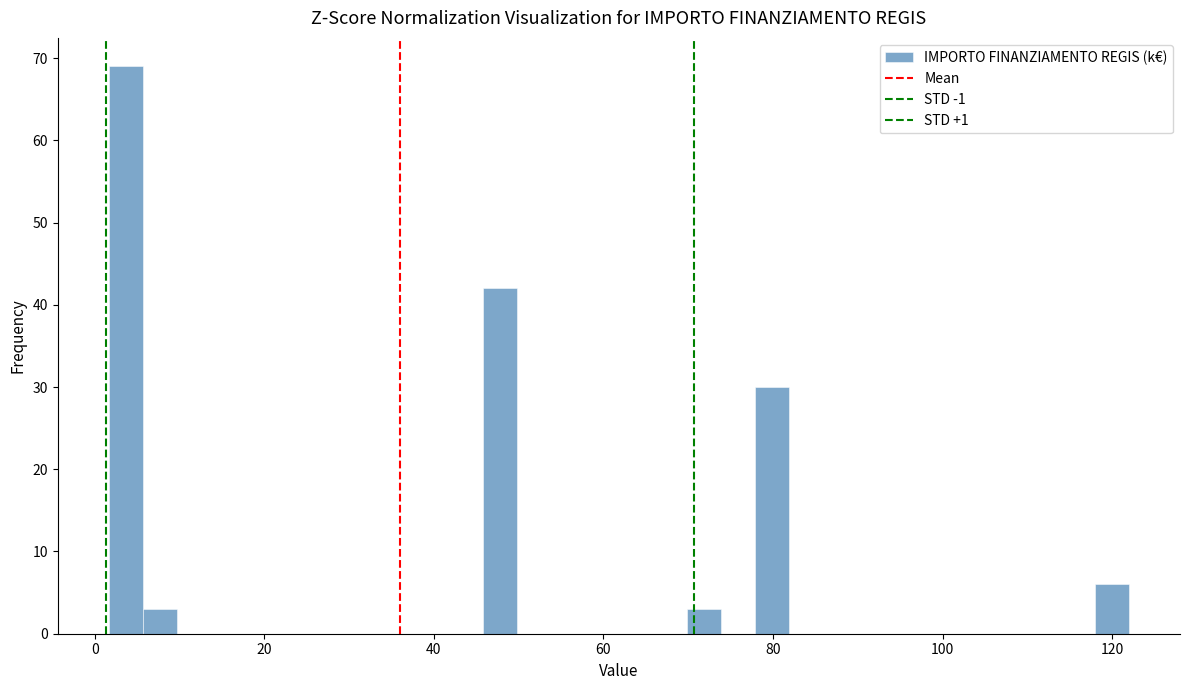

Around what value on the x-axis is the tallest bar? Give the approximate position of its centre, as read against the axis.

4